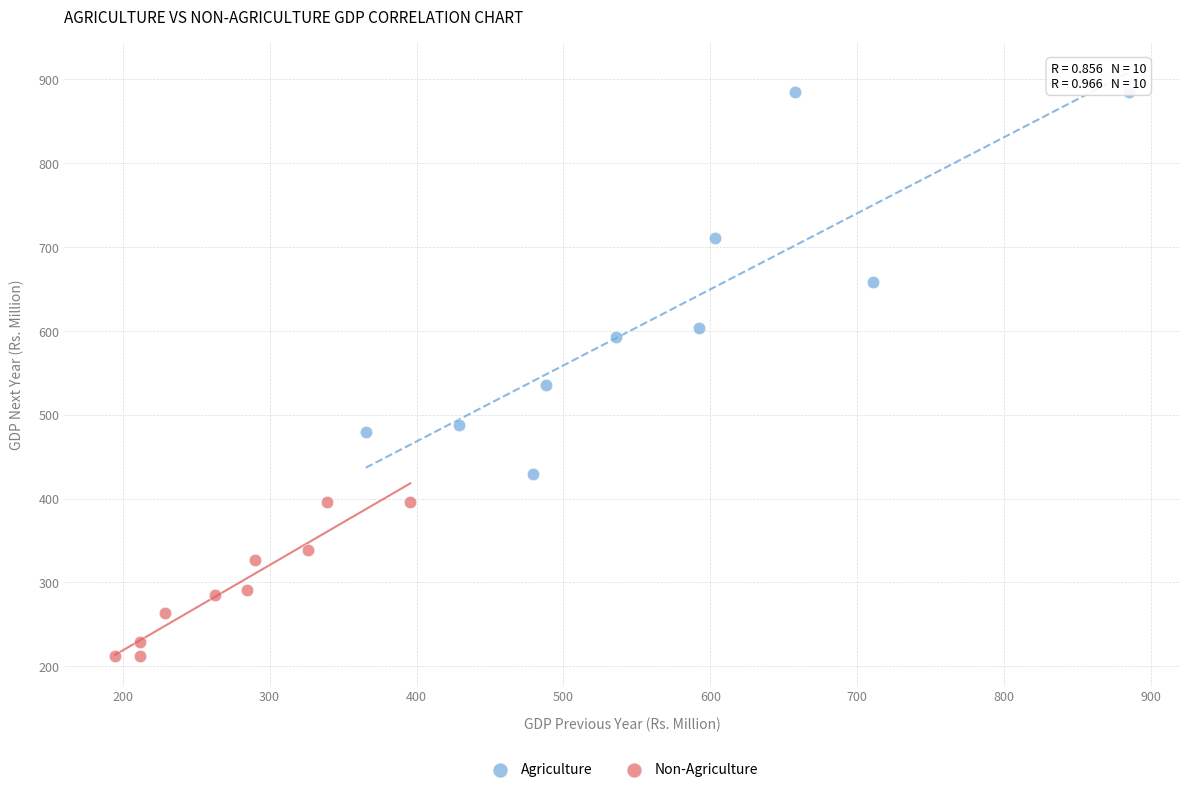

Which series has the widest spread of Y values?

Agriculture